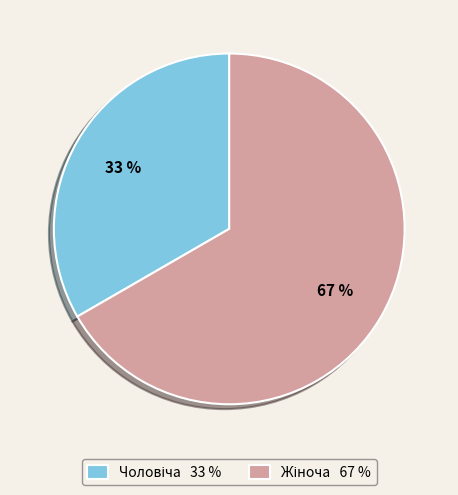

To the nearest percent, what is the average slice percentage?

50%